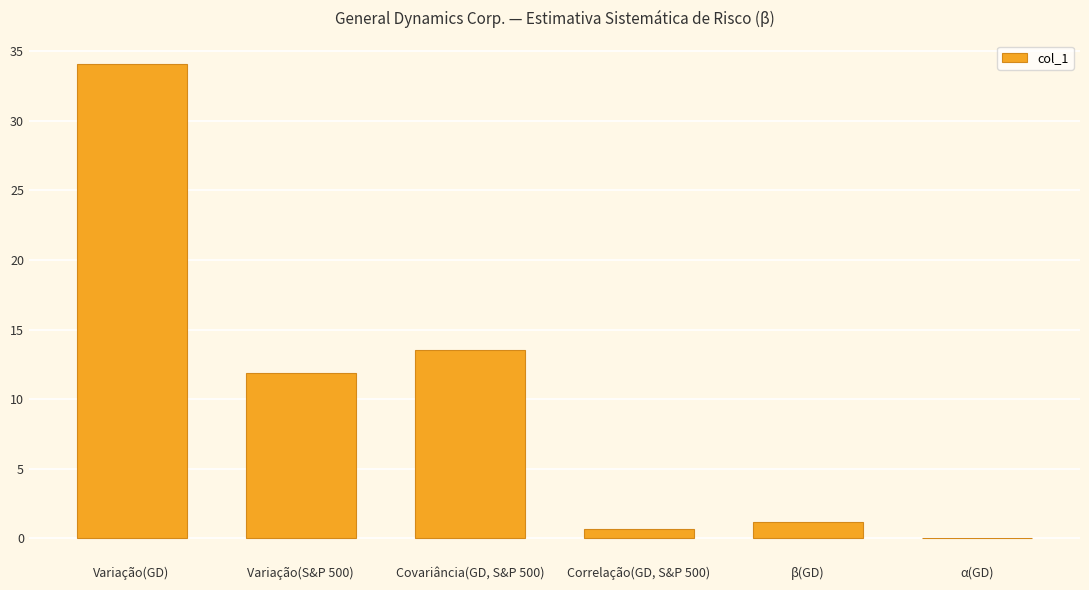

What is the sum of the values at Variação(S&P 500) and Variação(GD)?

45.9